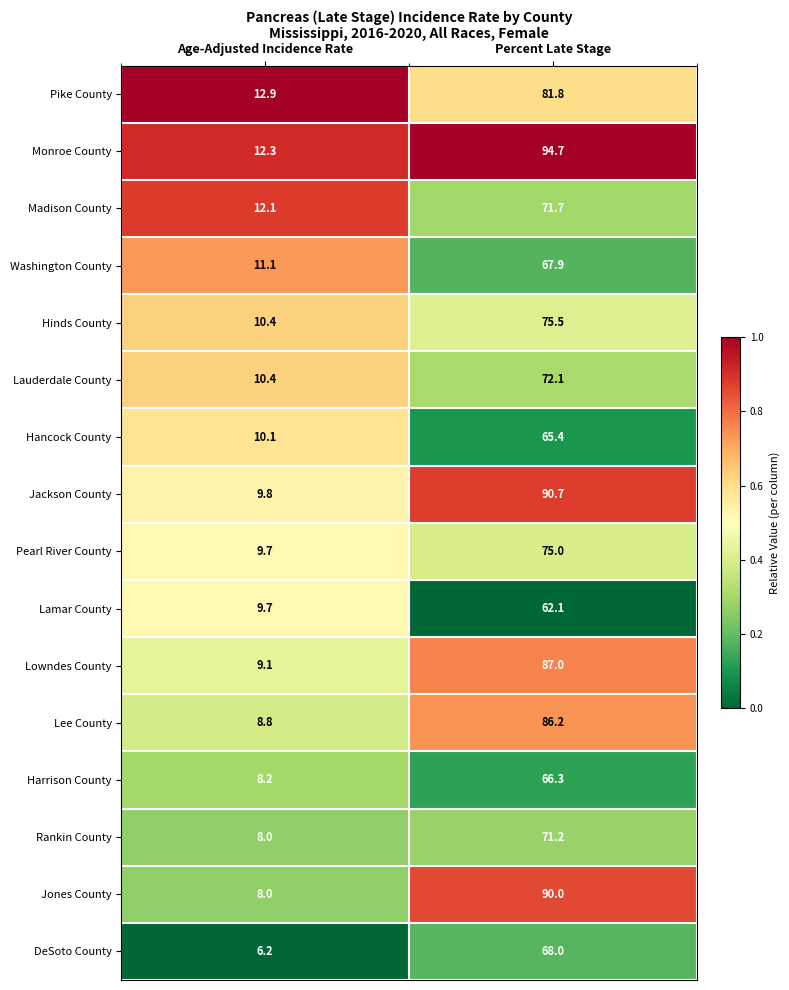

At which category does the chart reach its peak across all series?

Percent Late Stage